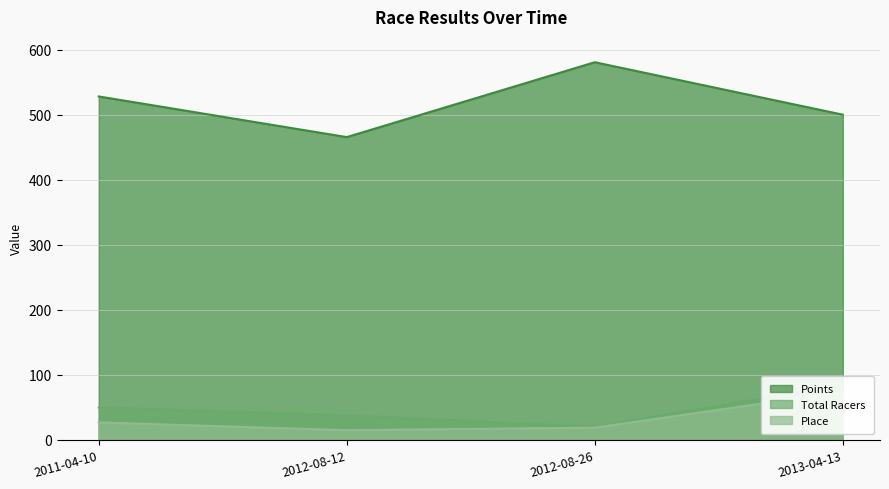

How many data points in Total Racers are less than 50?

2